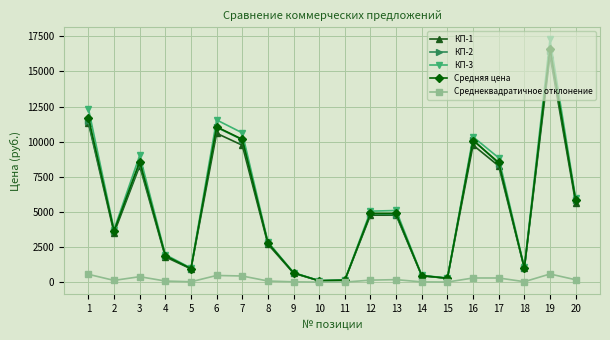

In Средняя цена, how many points are lower than both neighbors (excluding endpoints)?

5